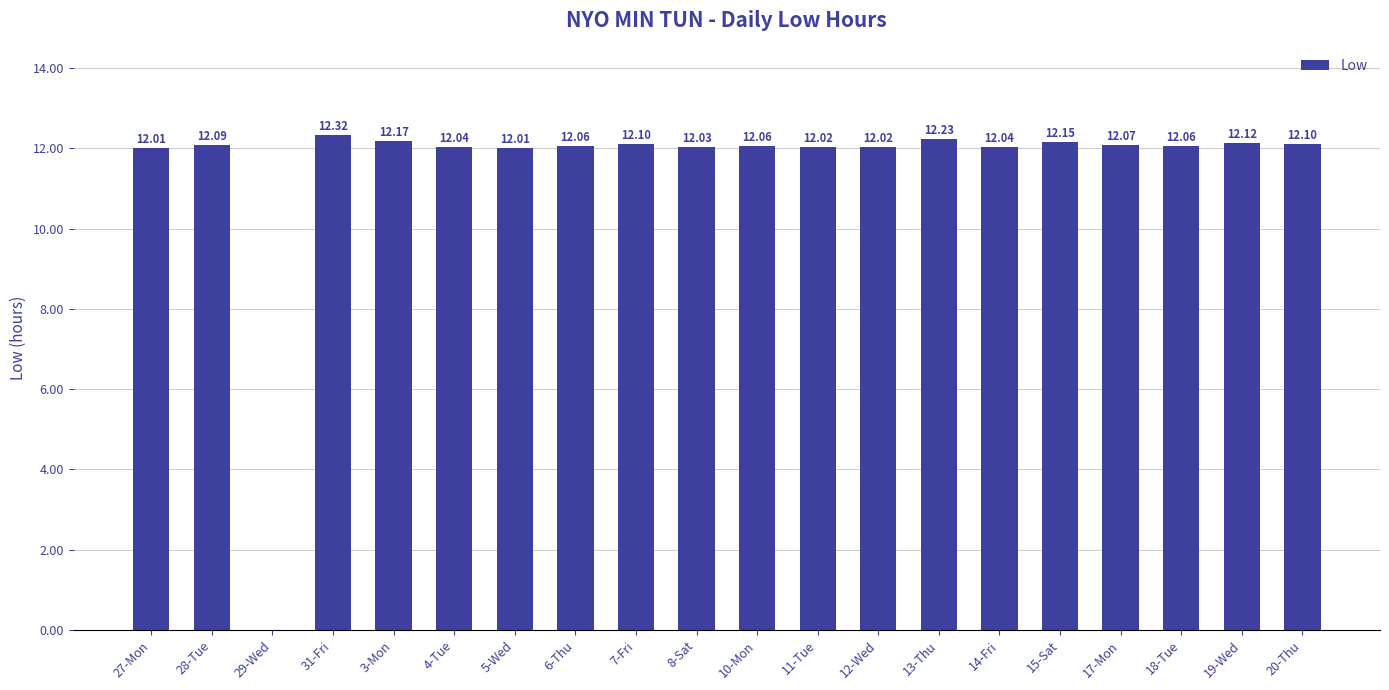

How many categories are shown in the chart?

20